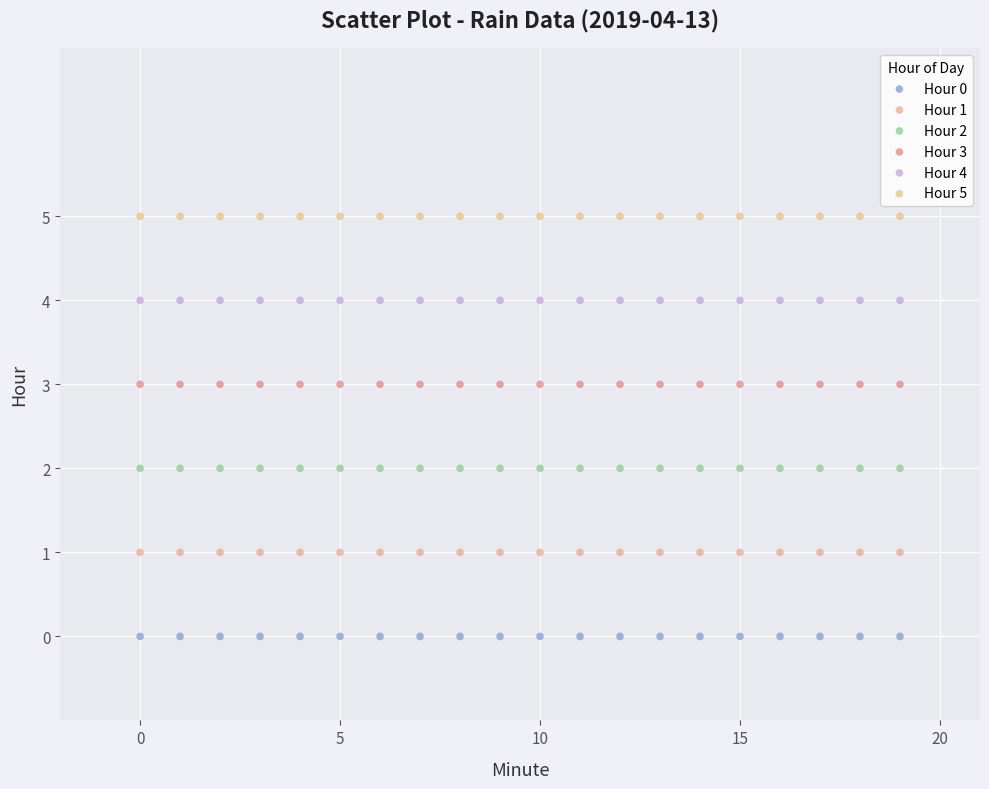

Which series contains the lowest Y value?

Hour 0